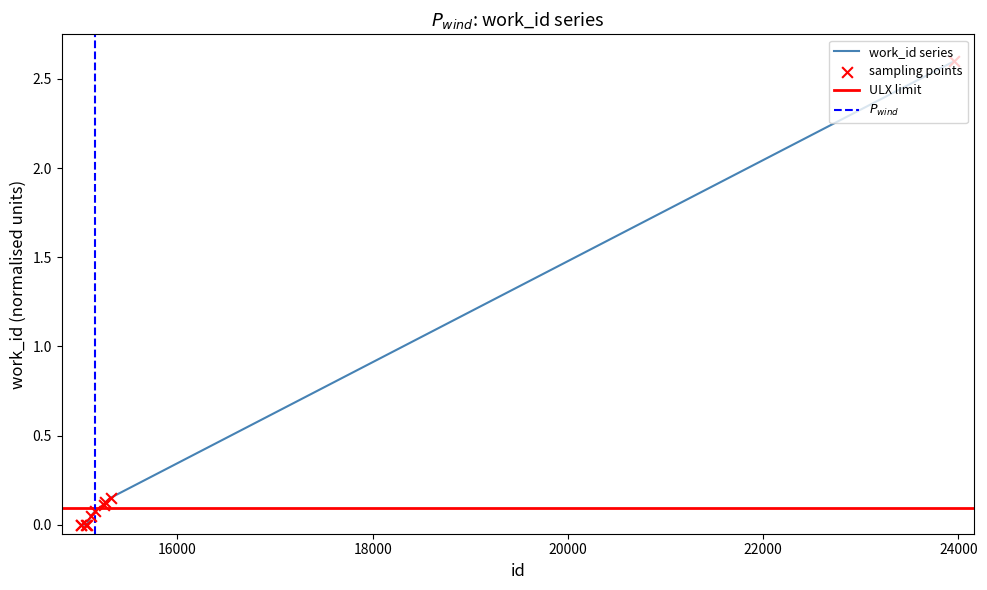

What is the change in value from 15059 to 23960?

+2.6